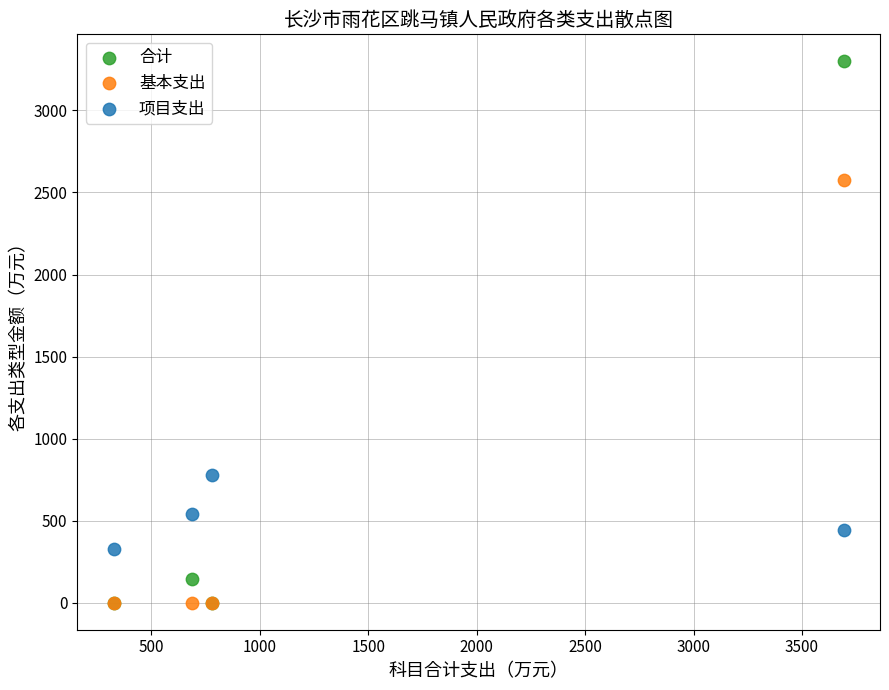

Which series has the largest Y range (max minus min)?

合计